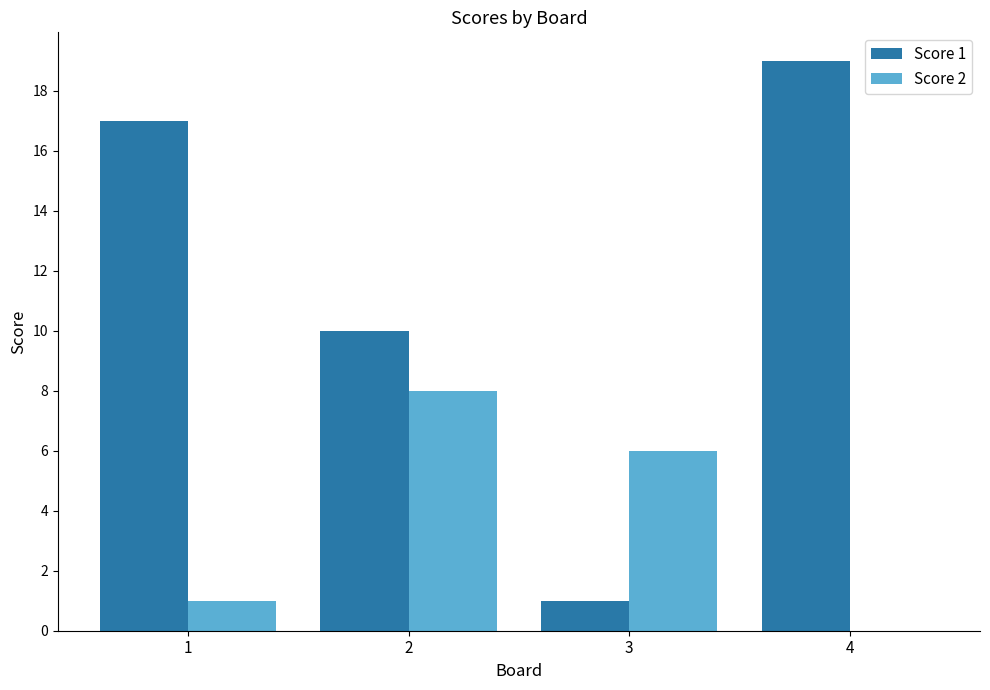

How many data points does each series have?

4